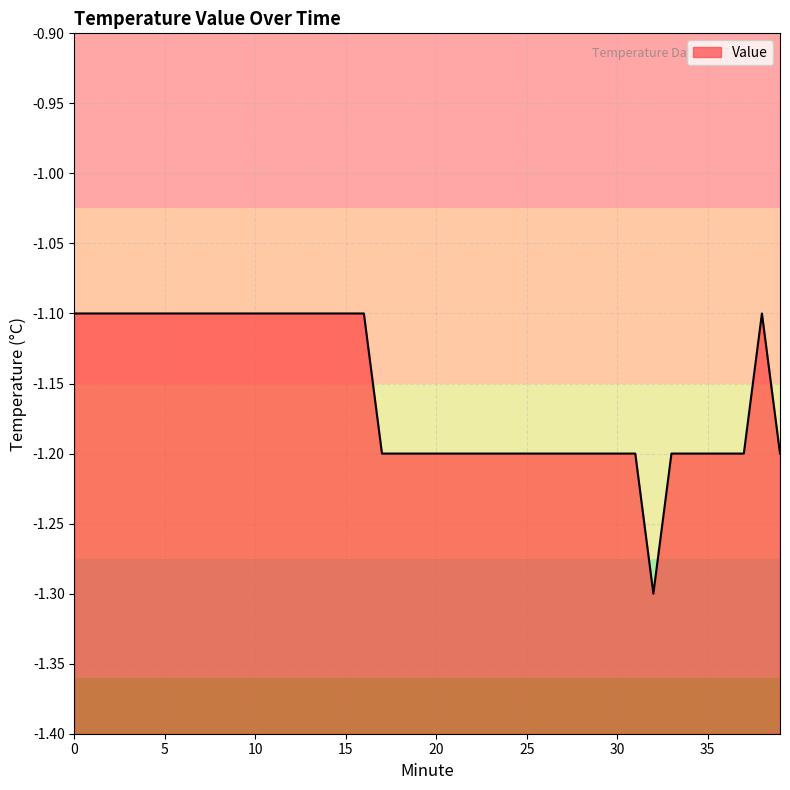

List the labels in order of value, smallest first.

32, 17, 18, 19, 20, 21, 22, 23, 24, 25, 26, 27, 28, 29, 30, 31, 33, 34, 35, 36, 37, 39, 0, 1, 2, 3, 4, 5, 6, 7, 8, 9, 10, 11, 12, 13, 14, 15, 16, 38